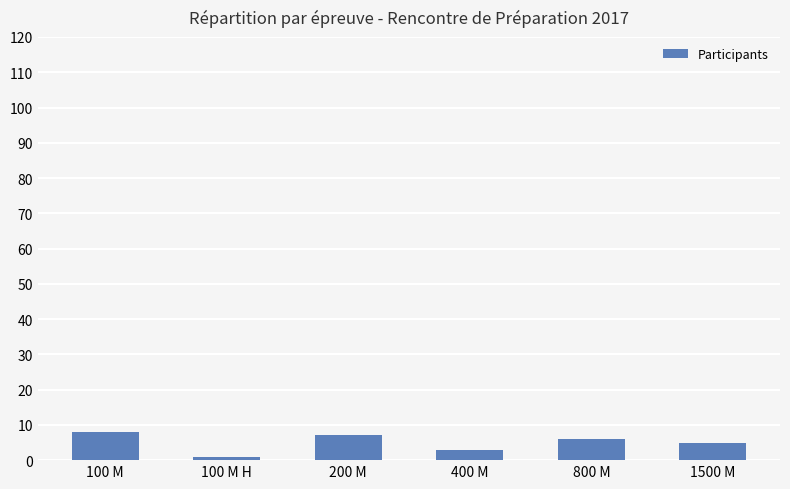

Which category has the highest value across all series?

100 M